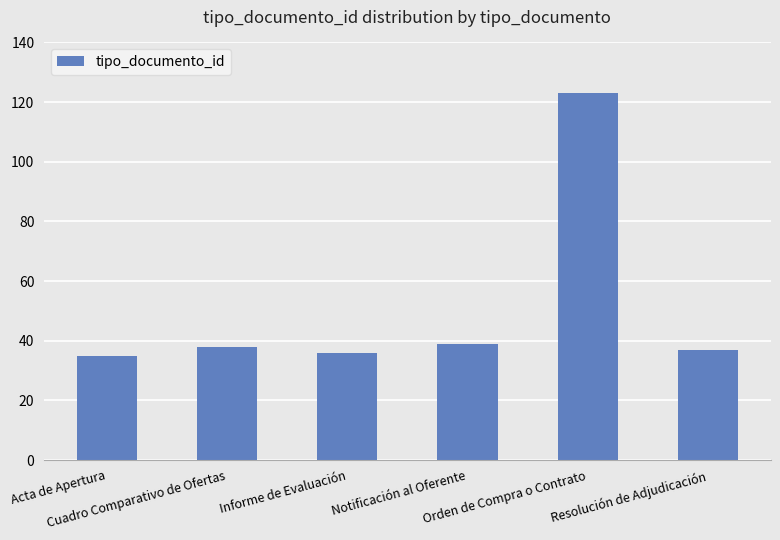

What is the label of the 5th bar from the left?

Orden de Compra o Contrato